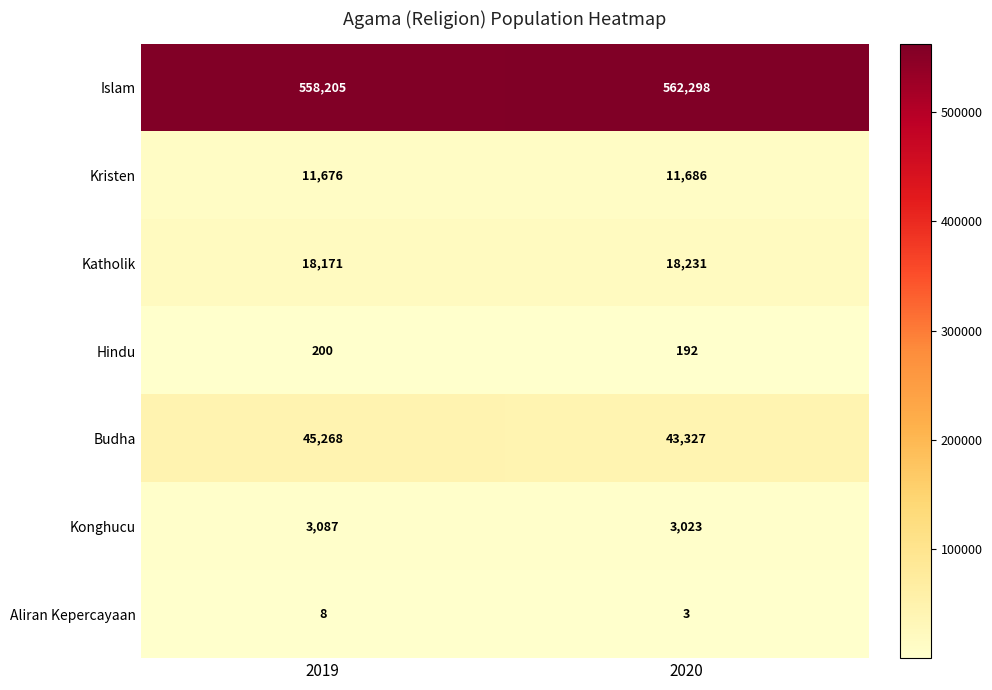

What is the spread (max minus min) of values at 2019?

558197